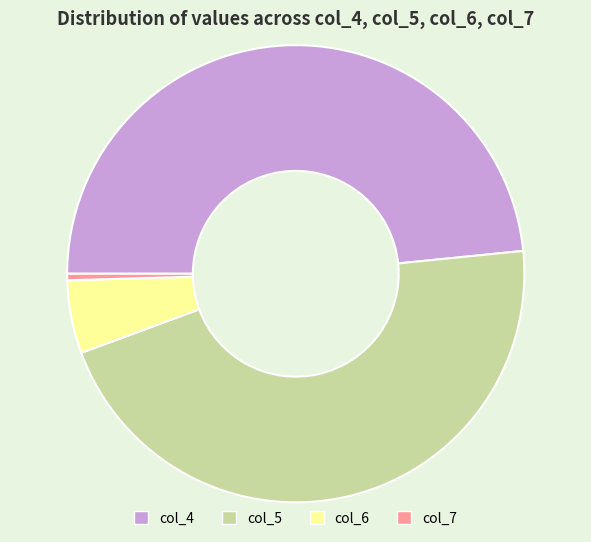

Count the number of slices in the pie.

4